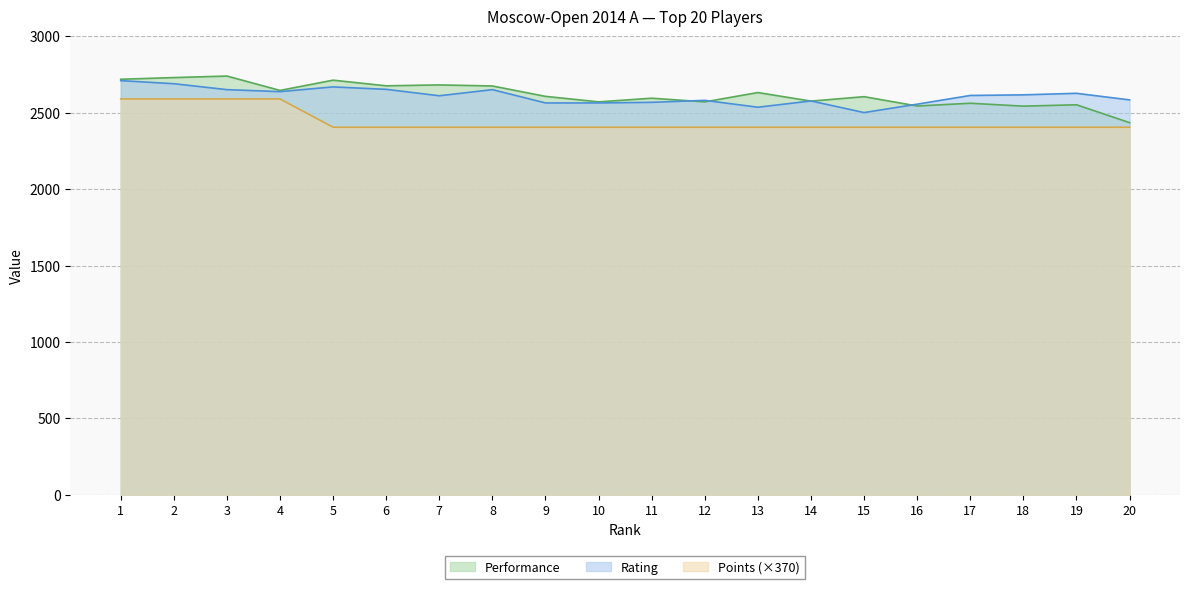

At which label does Points reach its minimum?

5